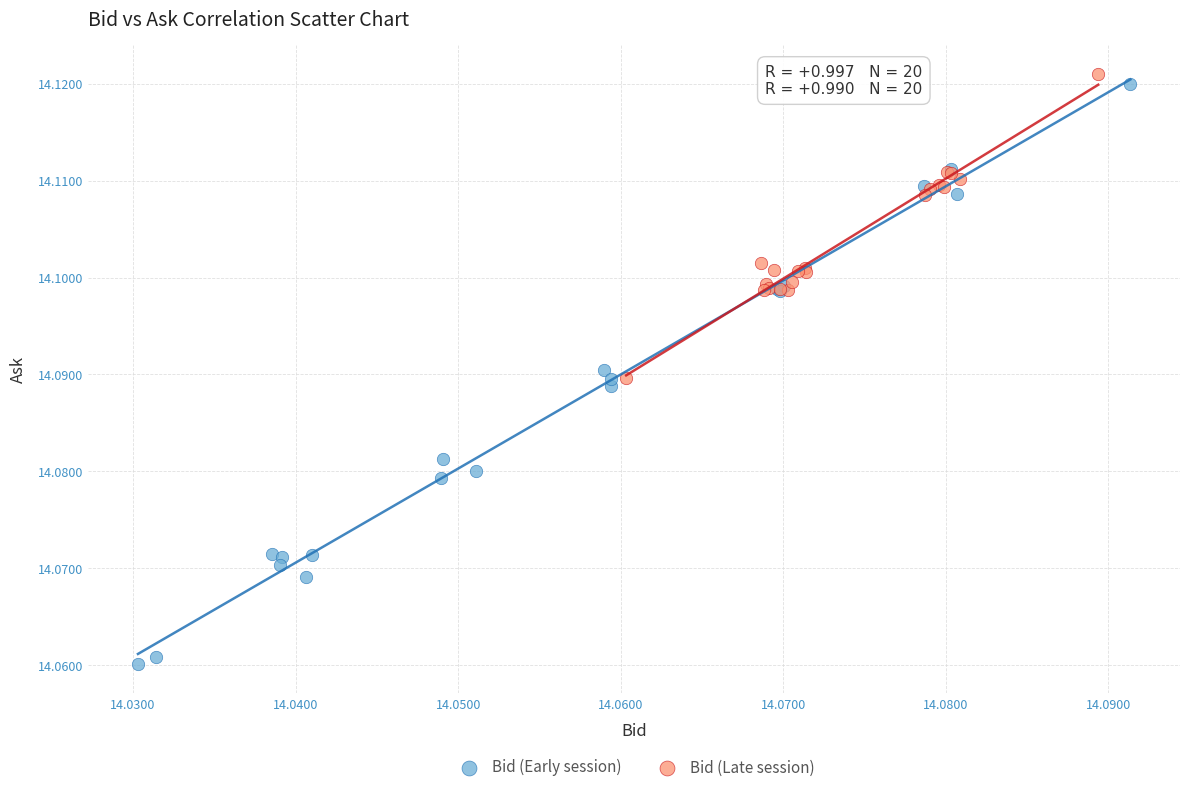

Which series has the widest spread of Y values?

Bid (Early session)